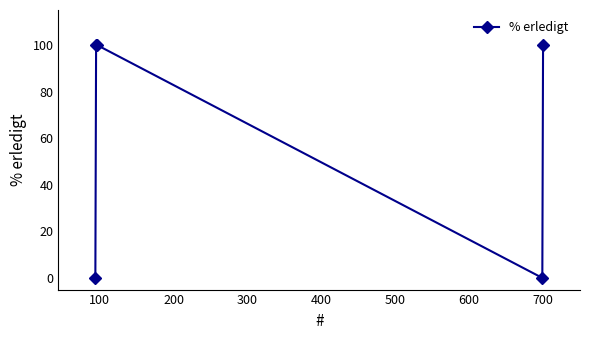

Reading right to left, extract all data points from this chart.

100	0	100	100	0